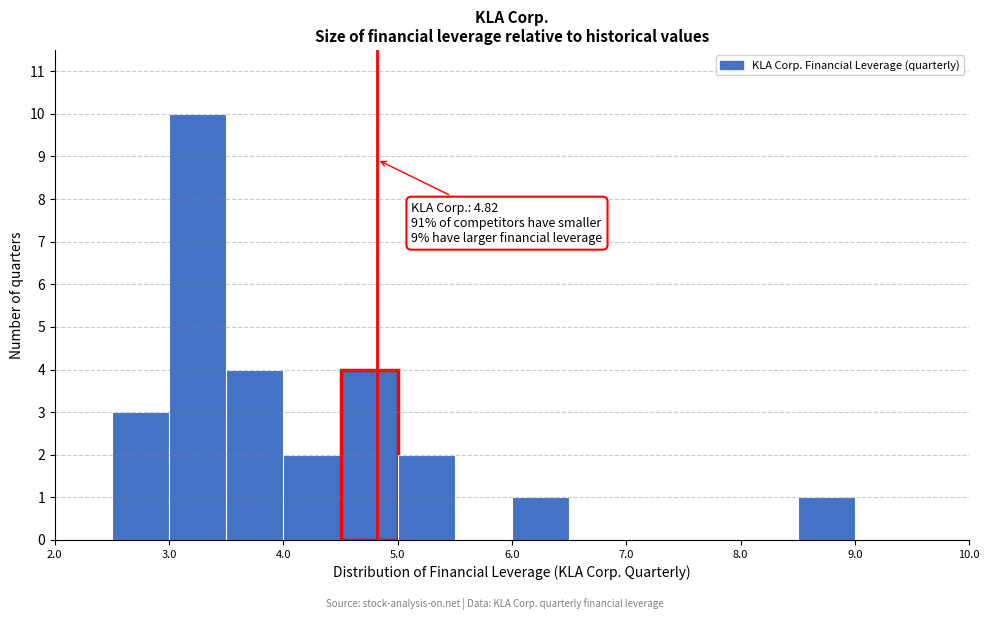

Over which range of the x-axis is the bar tallest?

3.0 to 3.5